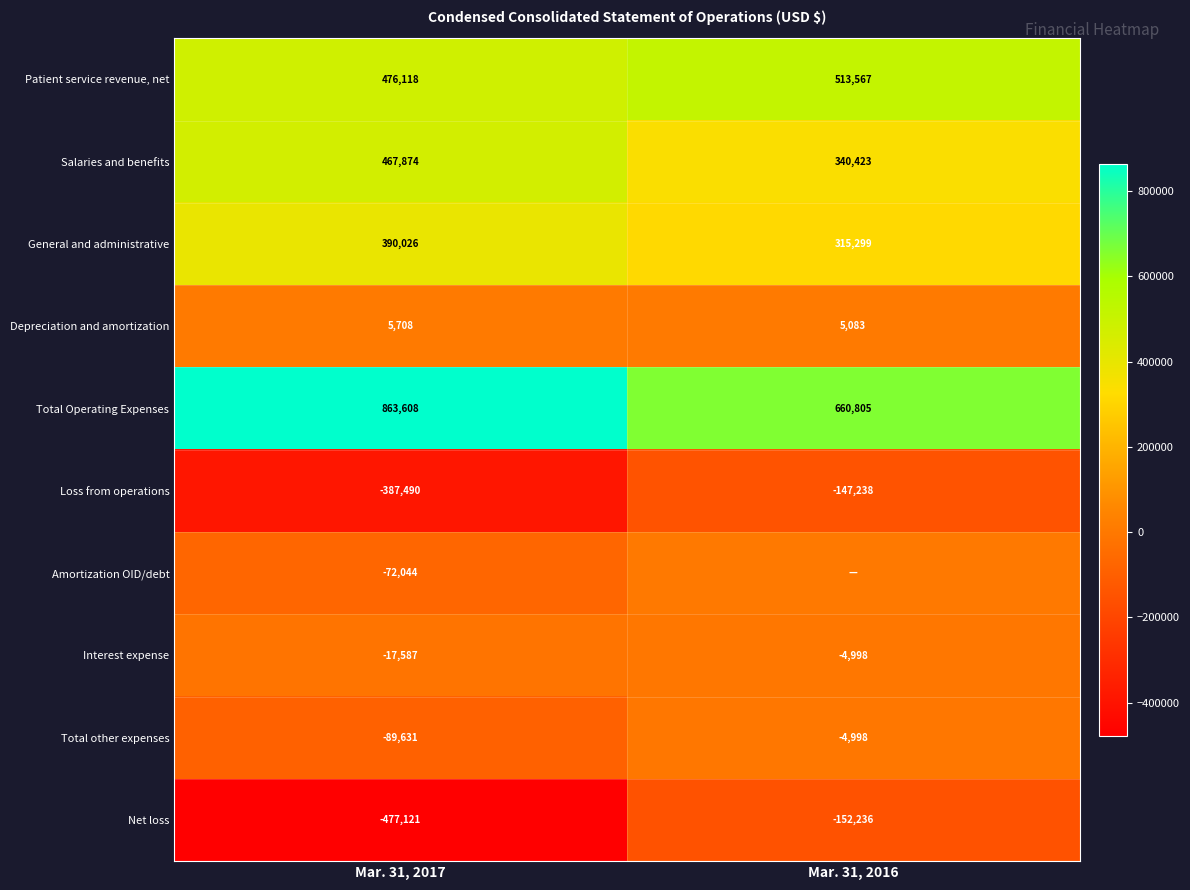

What is the average value of the Loss from operations series?

-267364